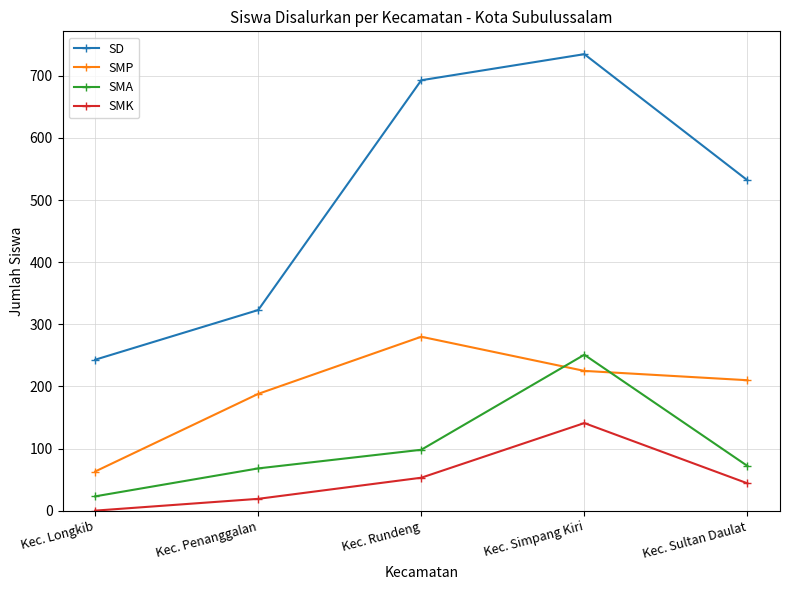

What is the maximum value shown in the chart?

735